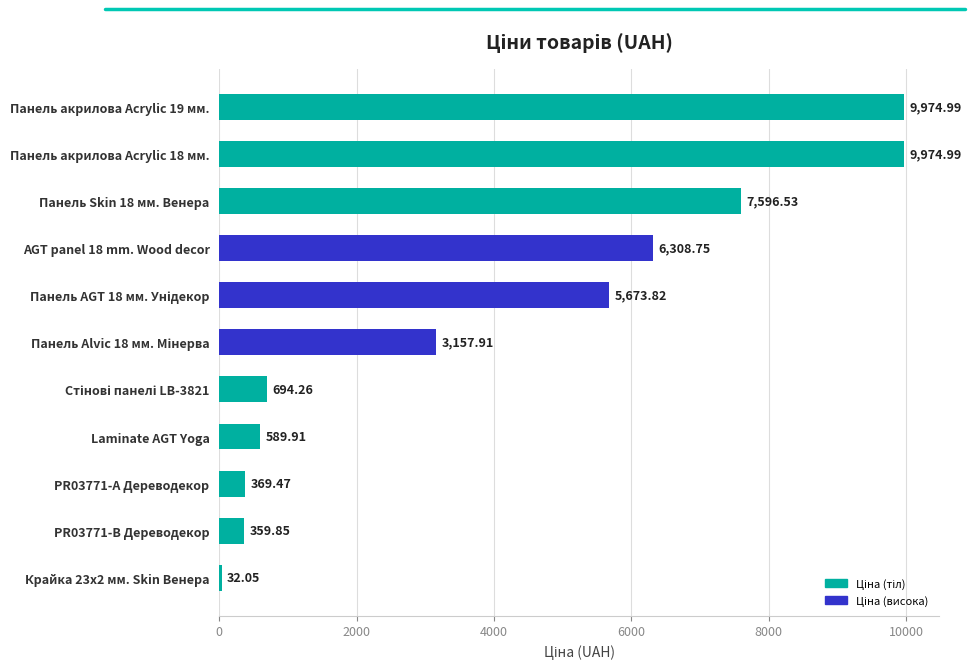

What is the difference between the values at Laminate AGT Yoga and PR03771-B Дереводекор?

230.1